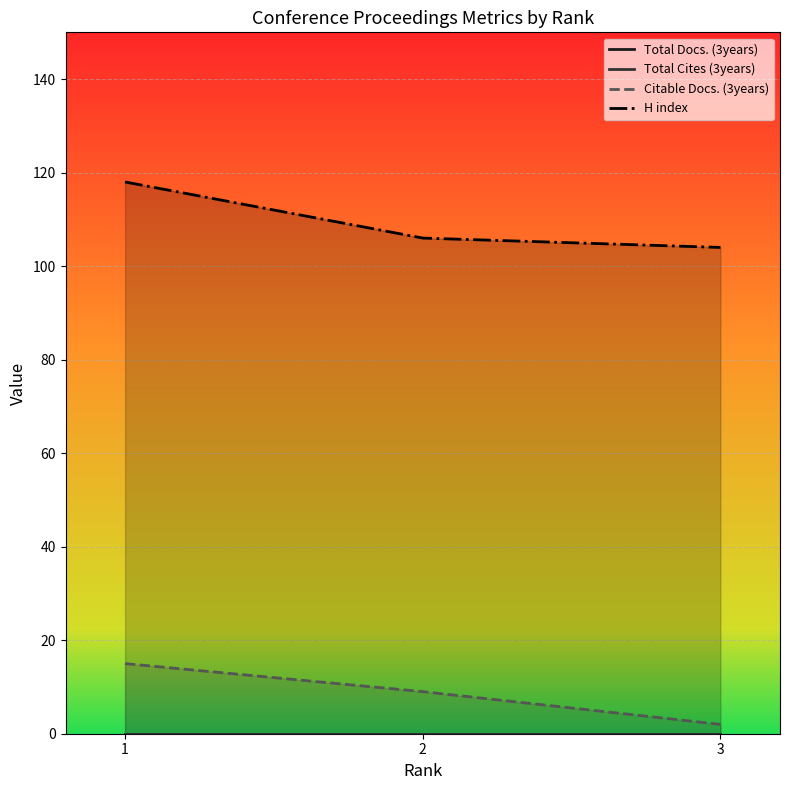

At 2, list the series in order from smallest to largest.

Total Docs. (3years), Total Cites (3years), Citable Docs. (3years), H index